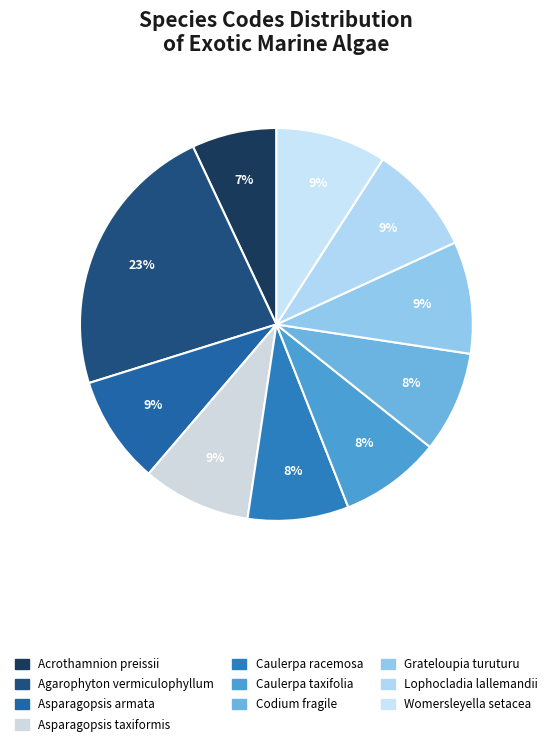

What percentage is the Caulerpa racemosa slice, to the nearest percent?

8%